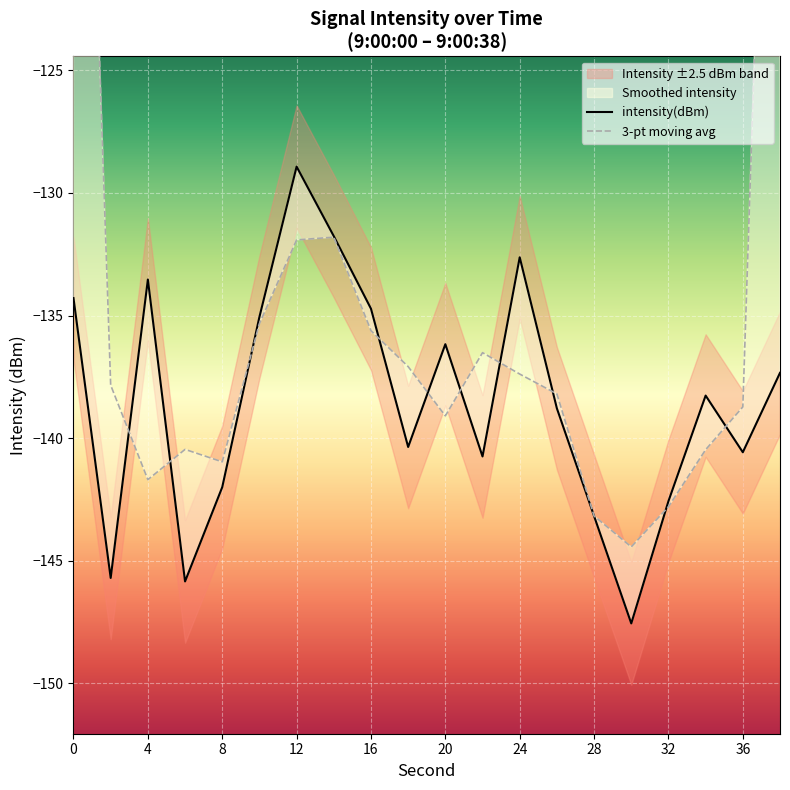

Reading left to right, list all the values displayed in this chart.

intensity(dBm): -134.3	-145.7	-133.5	-145.8	-142.0	-135.1	-128.9	-131.8	-134.7	-140.4	-136.2	-140.8	-132.6	-138.8	-143.2	-147.6	-142.6	-138.3	-140.6	-137.3
3-pt moving avg: -93.3	-137.8	-141.7	-140.5	-141.0	-135.3	-131.9	-131.8	-135.6	-137.1	-139.1	-136.5	-137.4	-138.2	-143.2	-144.4	-142.8	-140.5	-138.7	-92.6